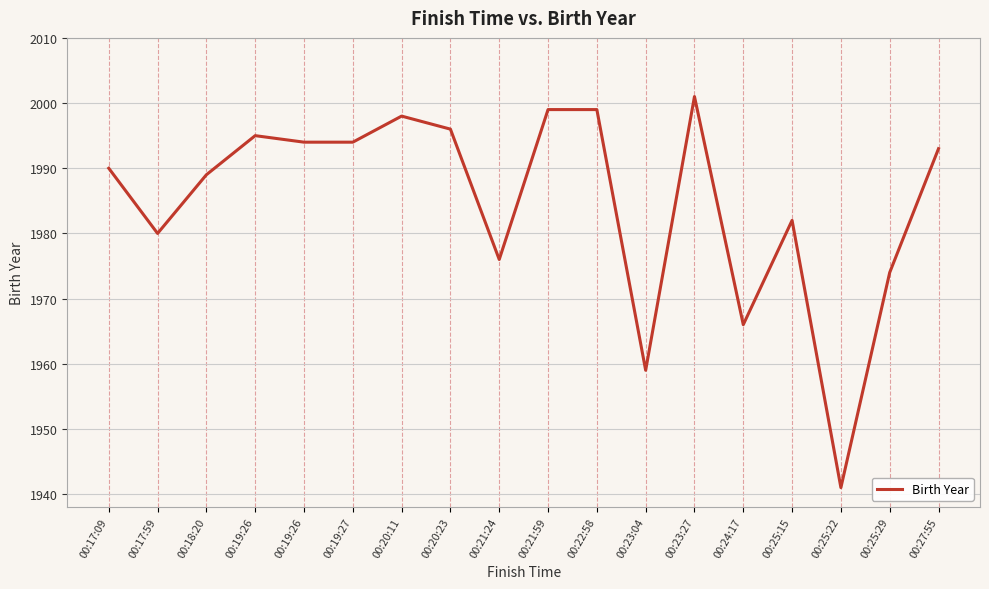

List the labels in order of value, smallest first.

00:25:22, 00:23:04, 00:24:17, 00:25:29, 00:21:24, 00:17:59, 00:25:15, 00:18:20, 00:17:09, 00:27:55, 00:19:26, 00:19:27, 00:19:26, 00:20:23, 00:20:11, 00:21:59, 00:22:58, 00:23:27